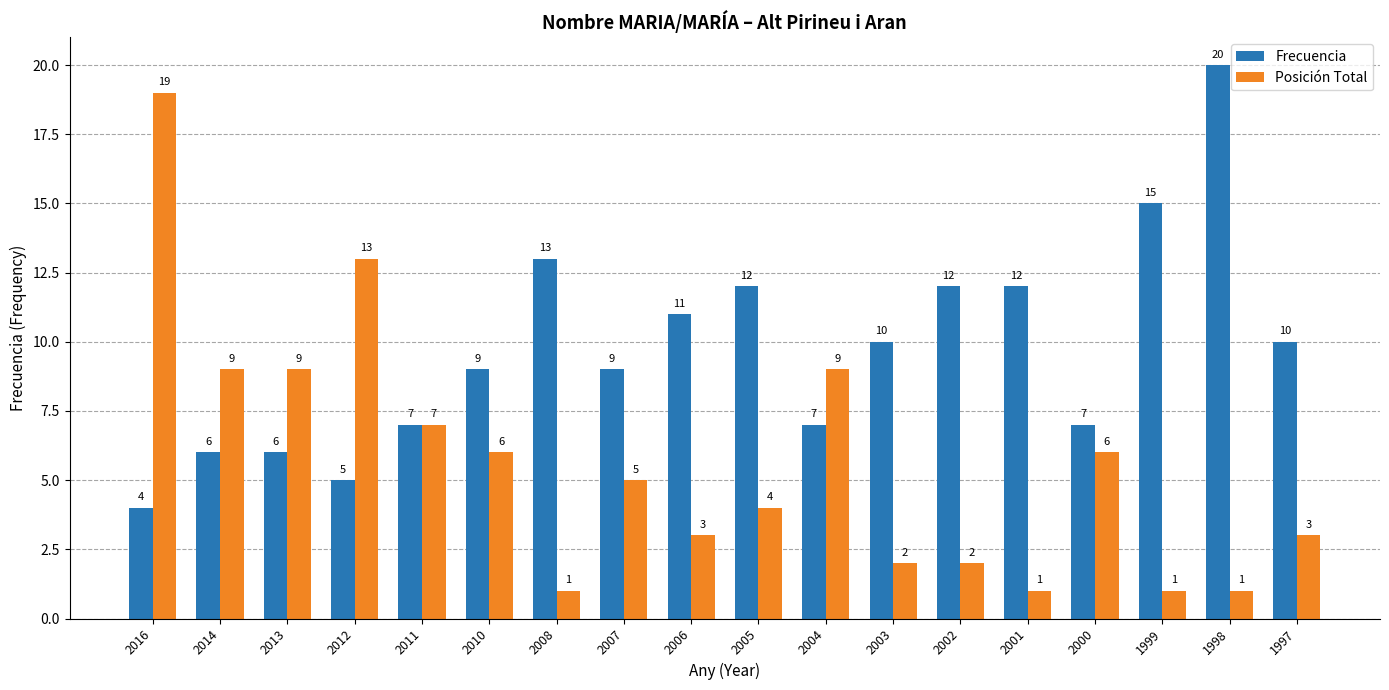

What is the difference between the maximum and minimum values in the Posición Total series?

18